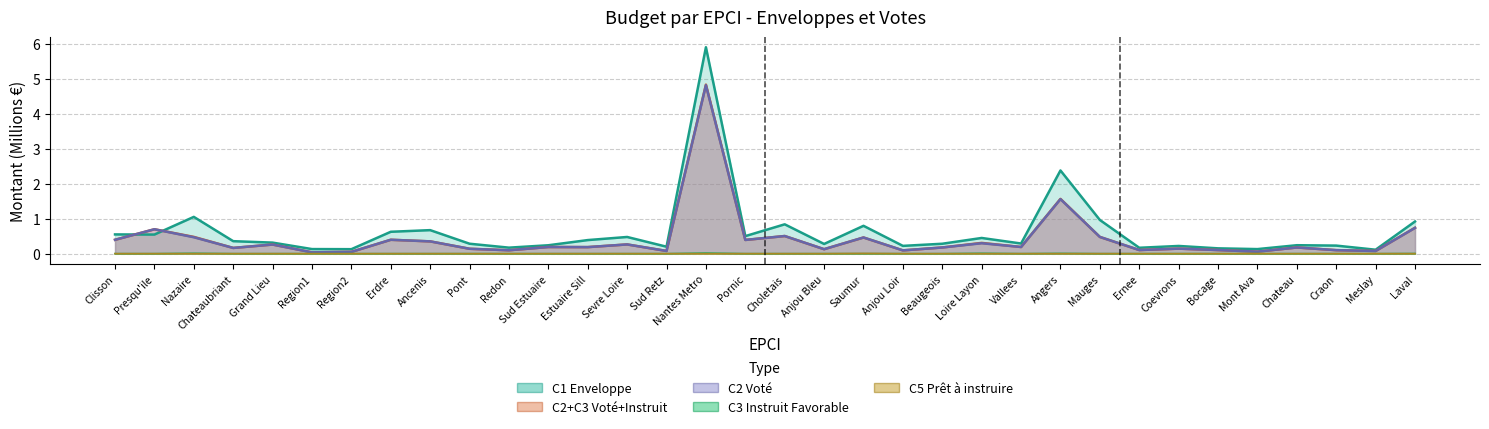

What is the total value across all series at 44?

1.3